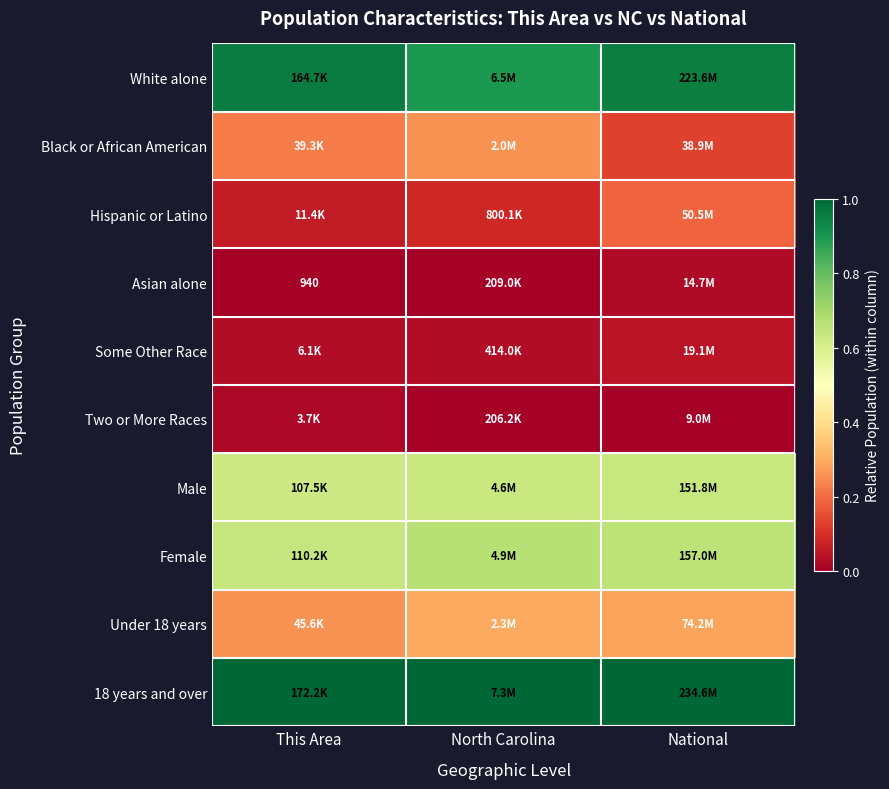

What is the approximate value of Female at North Carolina?

0.7